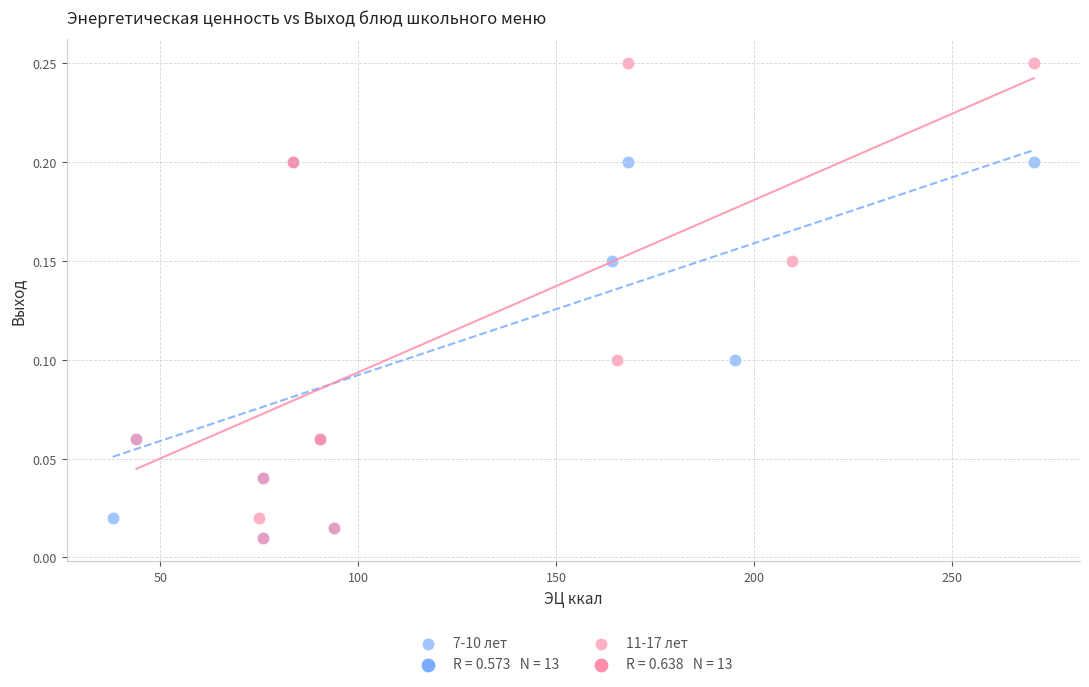

Which series has the largest Y range (max minus min)?

11-17 лет